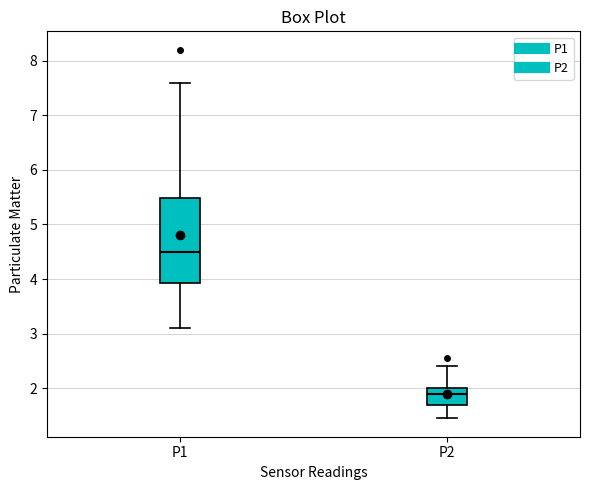

Reading left to right, transcribe this box plot: for each box, give where its median line is, the range the box spans, and where its two whiskers end, as read against the y-axis. The values are not printed on the chart, so give them approximately, as read against the axis.

P1: median 4.5, box 3.9 to 5.5, whiskers 3.1 to 7.6
P2: median 1.9, box 1.7 to 2.0, whiskers 1.5 to 2.4